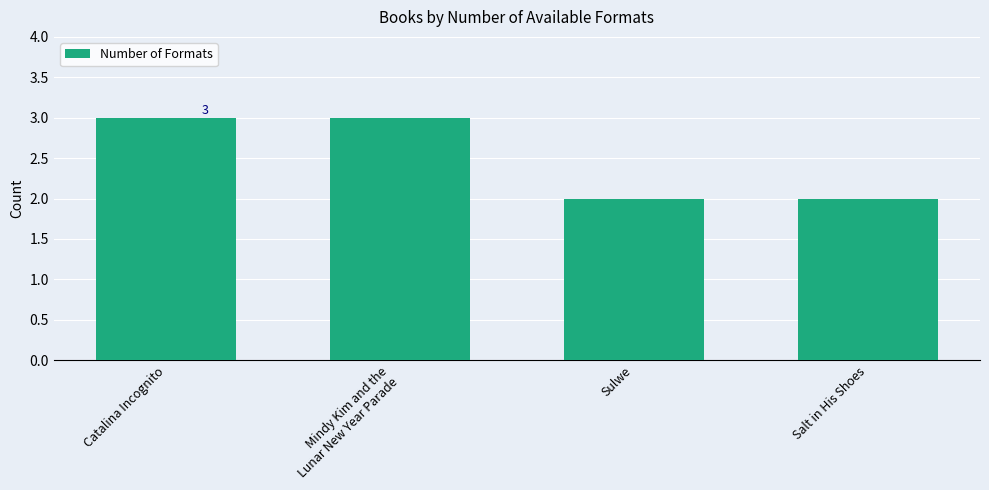

Approximately how many times larger is the value at Salt in His Shoes compared to Catalina Incognito?

0.7